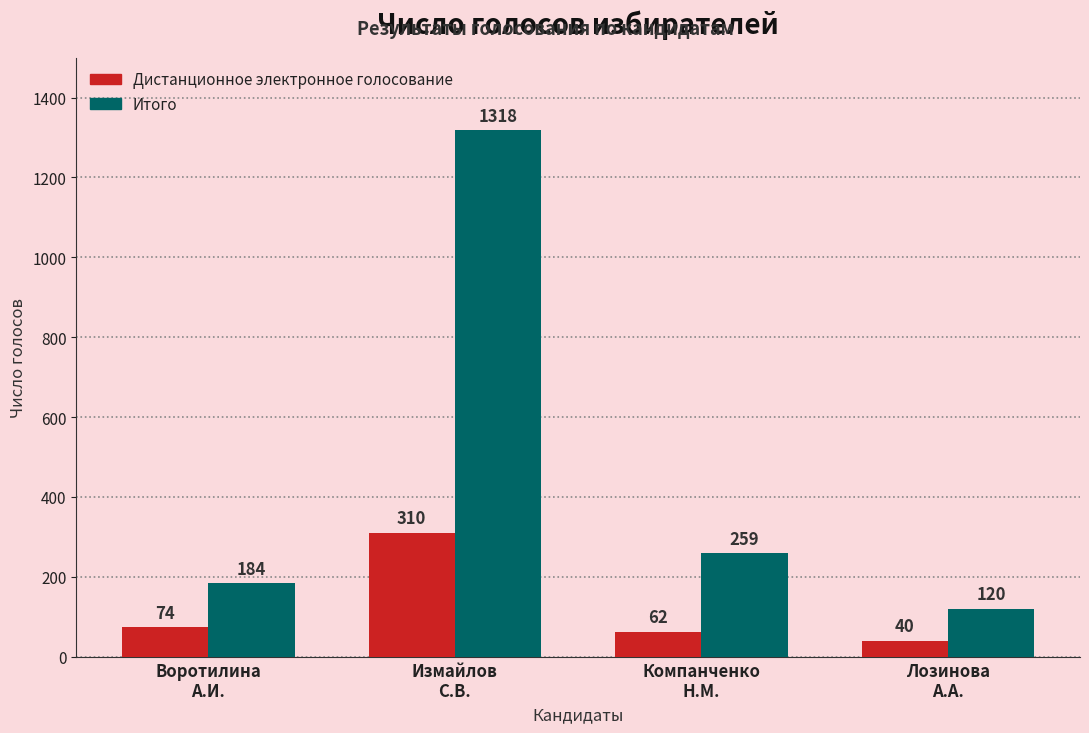

Reading left to right, transcribe all the data shown in this chart.

Дистанционное электронное голосование: 74	310	62	40
Итого: 184	1318	259	120